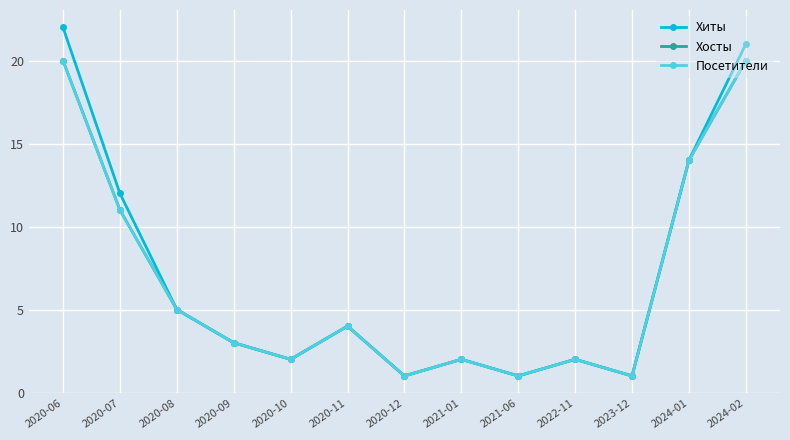

Does the chart have visible grid lines?

Yes